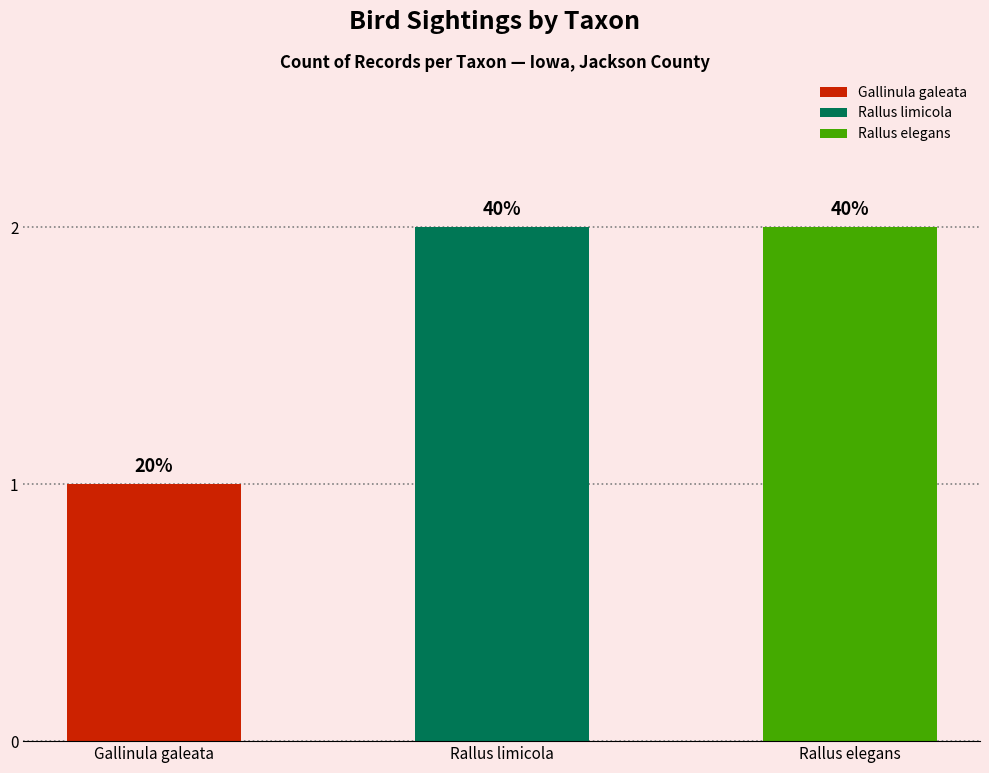

The value at Rallus limicola is 2. True or false?

True